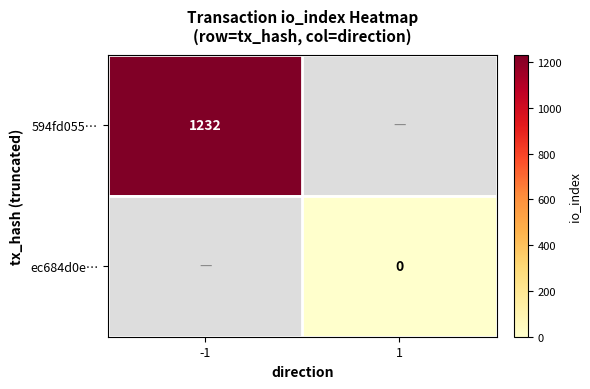

At which category does the chart reach its minimum across all series?

1